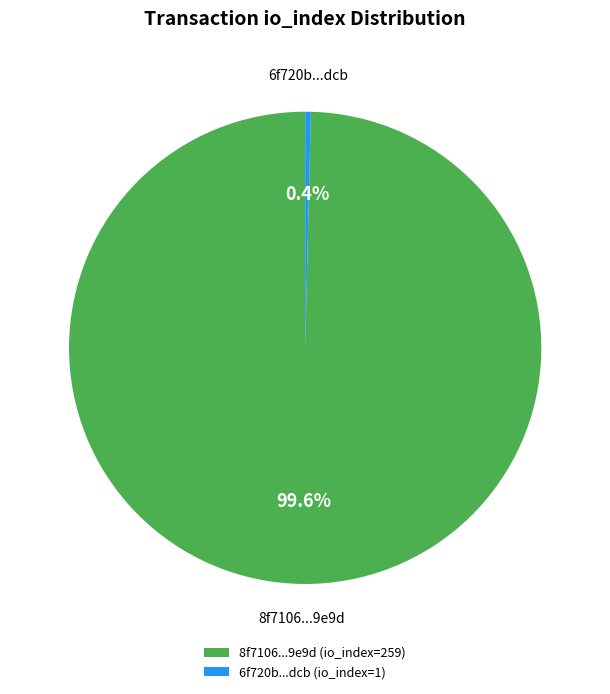

Rank the categories by value from lowest to highest.

6f720b...dcb (io_index=1), 8f7106...9e9d (io_index=259)